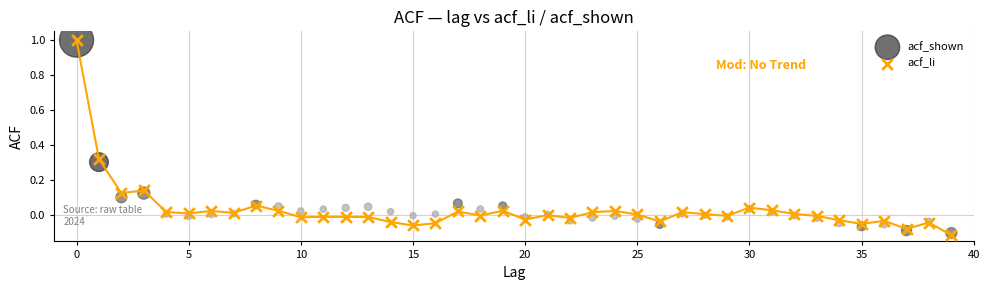

What are all the series names shown in the legend?

acf_shown, acf_li